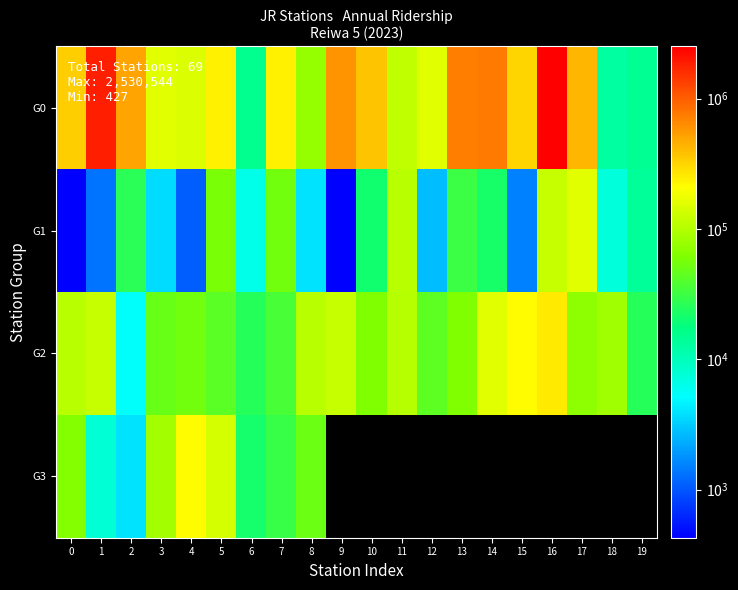

Which series changed the most between 8 and 11?

G1